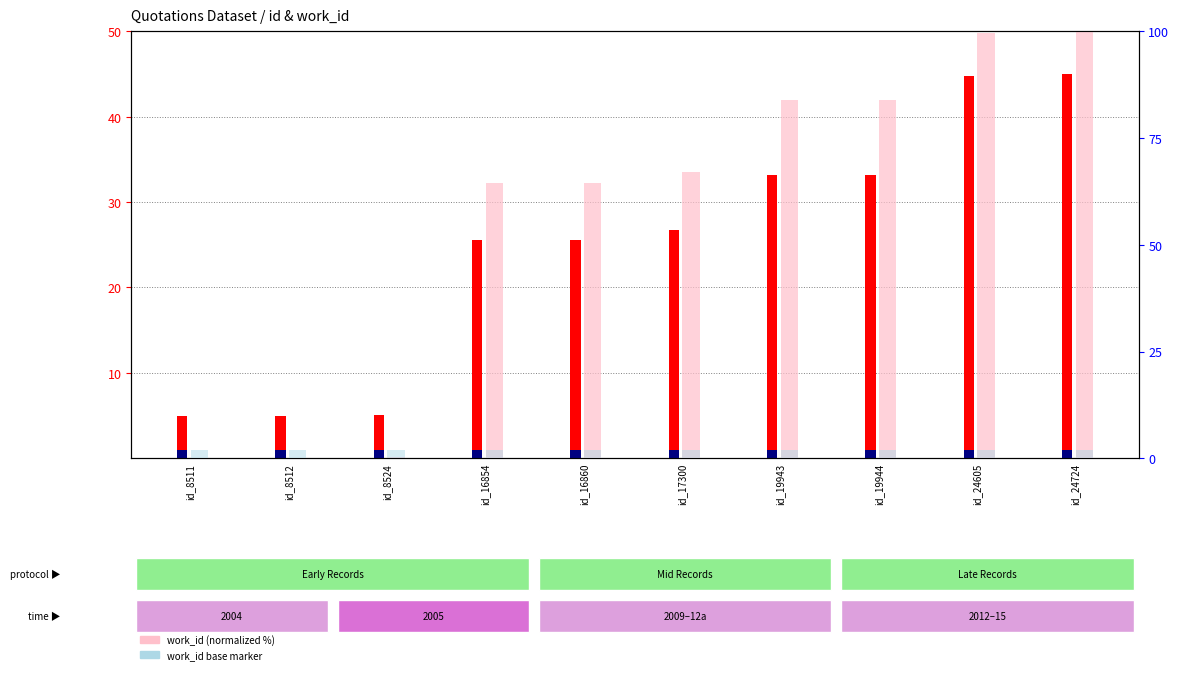

What is the difference between the id (scaled) values at id_16854 and id_24724?

19.4